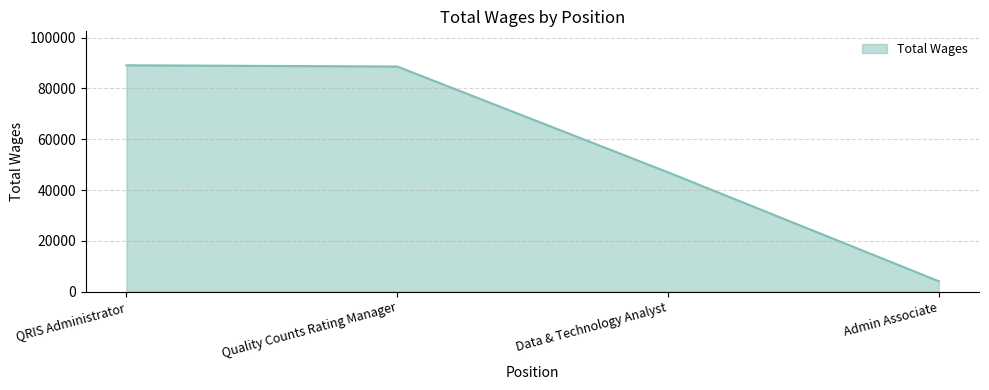

The value at Admin Associate is 4095. True or false?

True